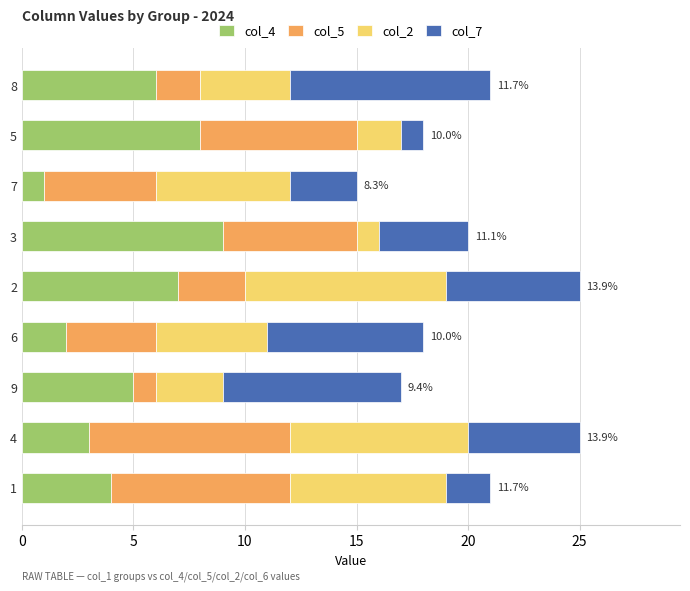

List the labels in order of col_4 value, smallest first.

7, 6, 4, 1, 9, 8, 2, 5, 3